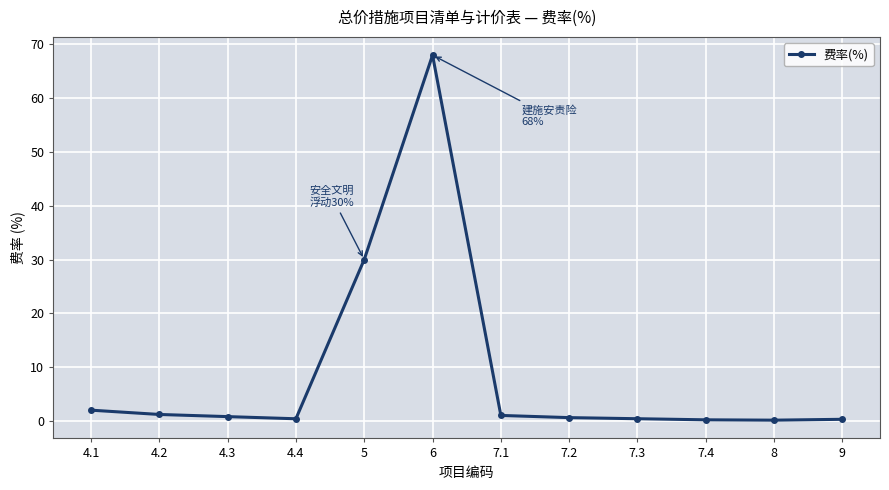

True or false: there are more than 0 points higher than both neighbors.

True